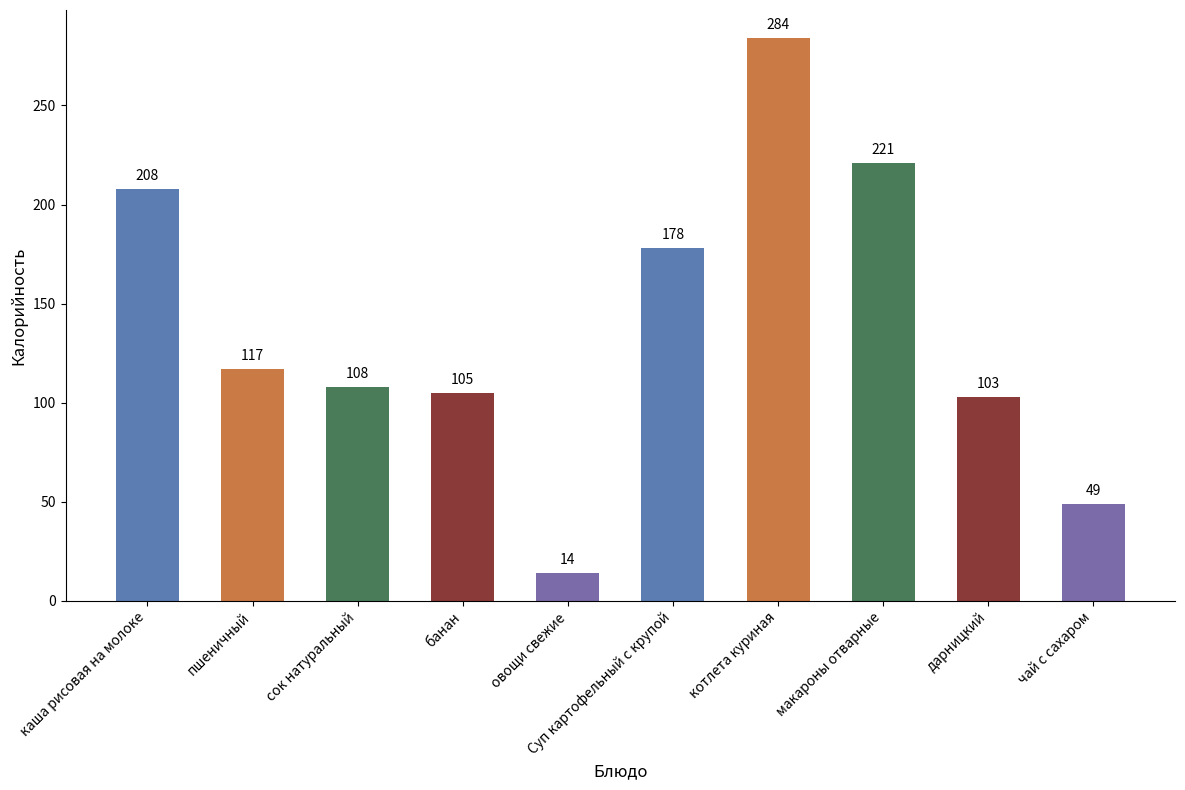

What value does the data have at сок натуральный?

108